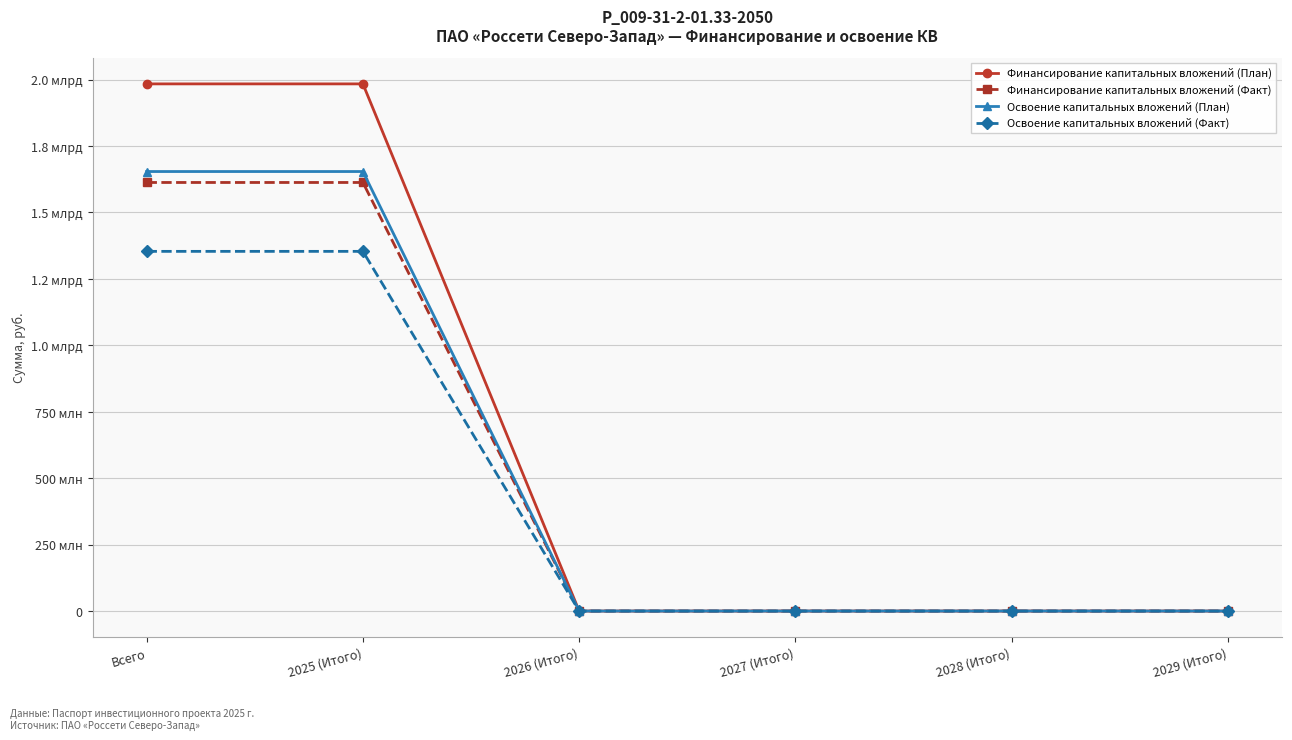

Between 2026 (Итого) and 2027 (Итого), which series saw the biggest shift?

Финансирование капитальных вложений (План)